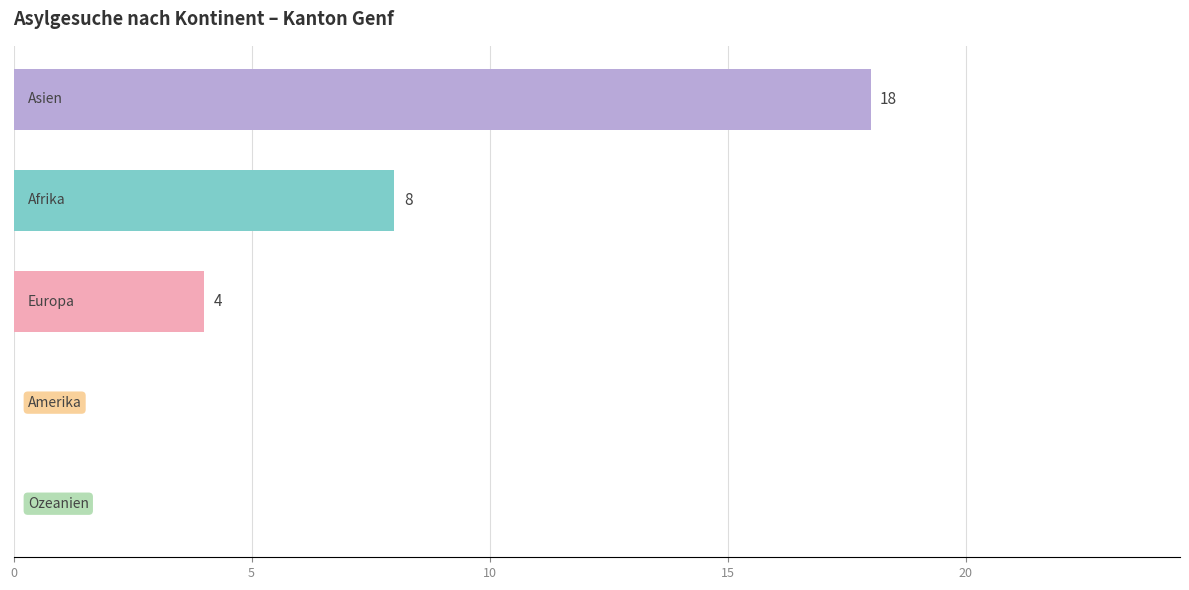

How many values are between 0 and 8?

4